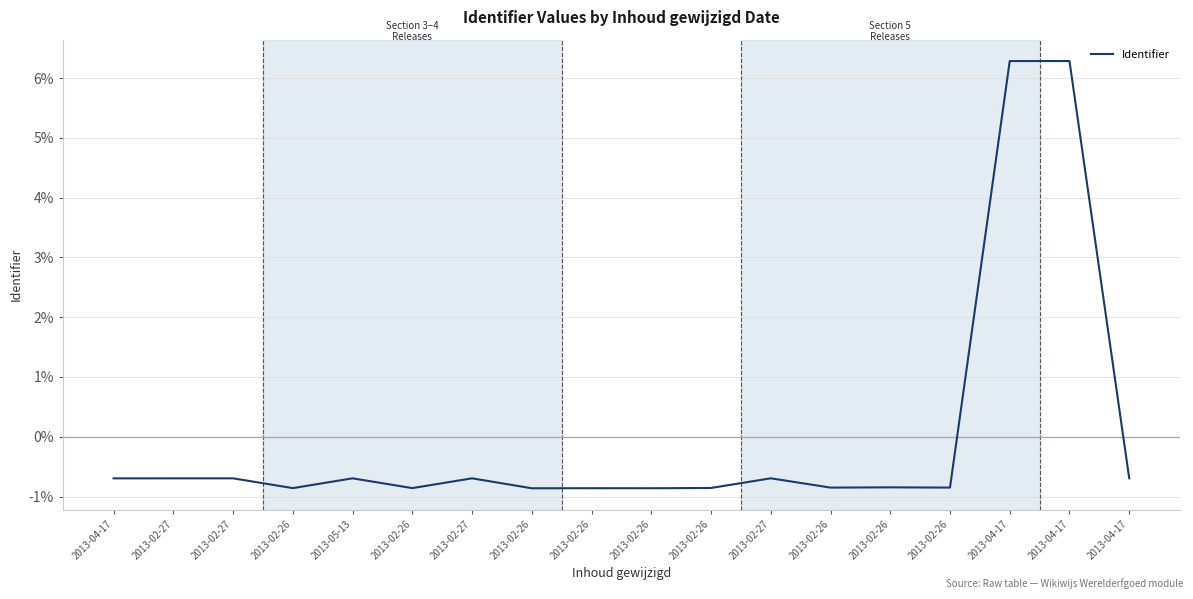

Reading right to left, what are all the values shown in this chart?

-0.7	6.3	6.3	-0.8	-0.8	-0.9	-0.7	-0.9	-0.9	-0.9	-0.9	-0.7	-0.9	-0.7	-0.9	-0.7	-0.7	-0.7